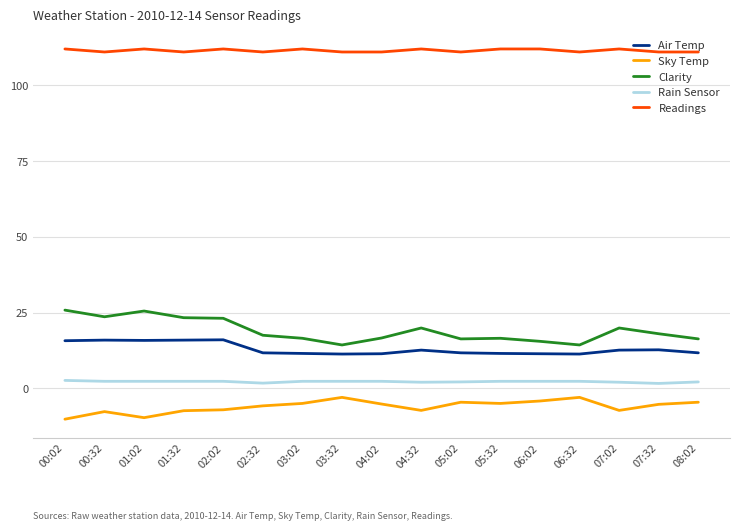

What value does the Sky Temp series have at 03:02?

-5.0